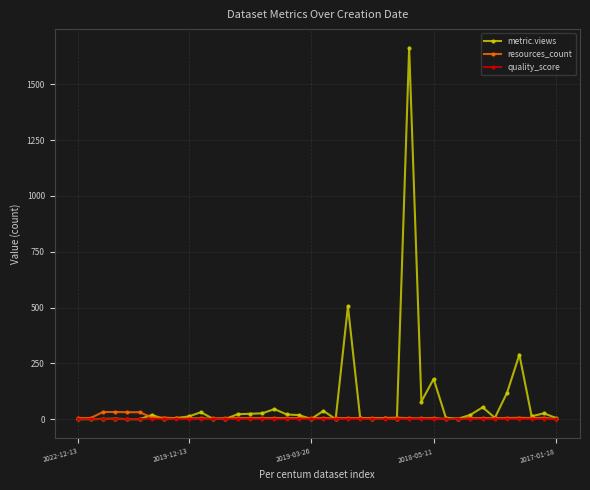

Rank the series by their maximum value, from lowest to highest.

quality_score, resources_count, metric.views